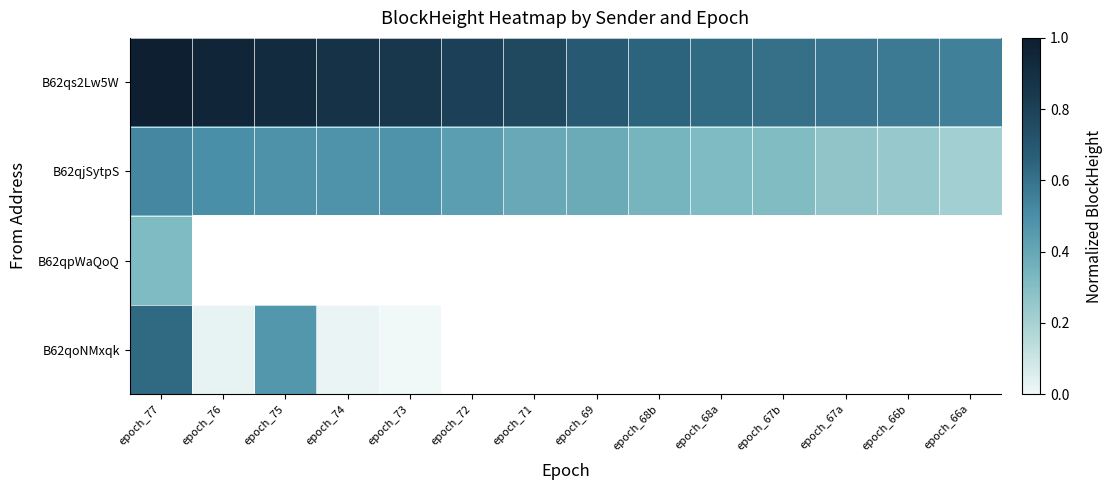

At which label does B62qoNMxqk reach its minimum?

epoch_73